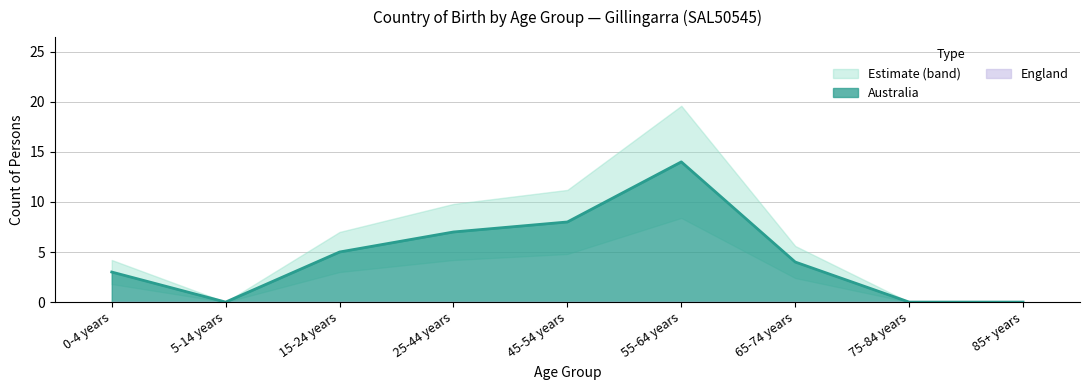

Between 45-54 years and 85+ years, which series saw the biggest shift?

Australia